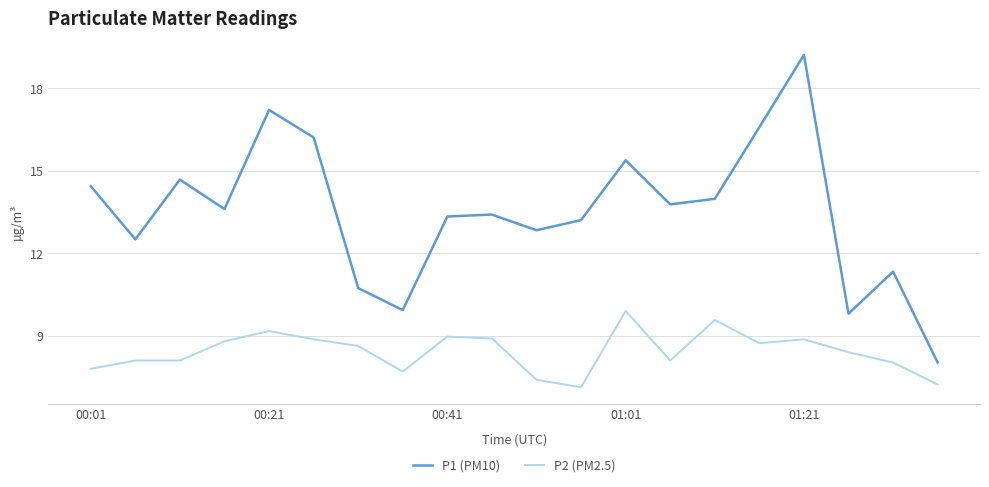

What is the maximum value for P2 (PM2.5)?

9.9